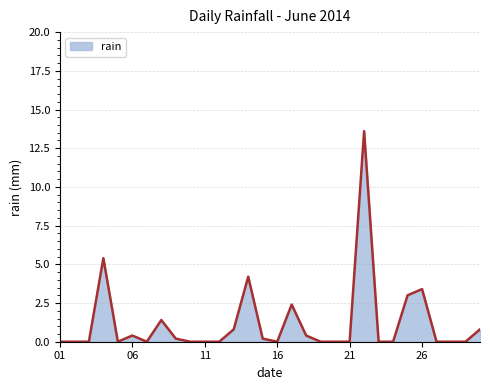

What is the maximum value shown in the chart?

13.6